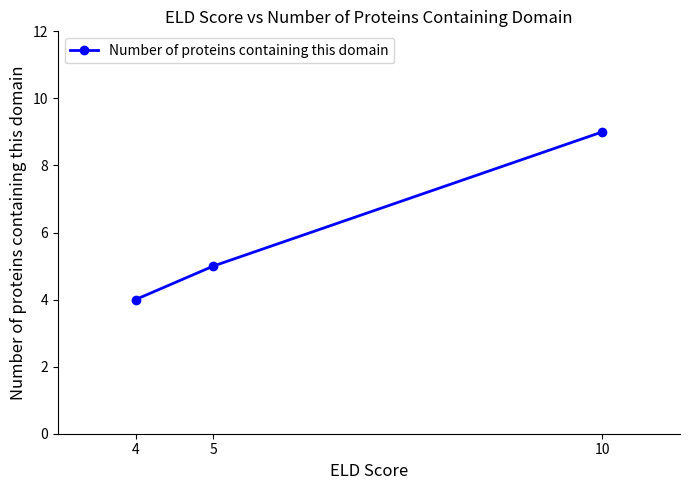

What is the sum of the values at 10 and 4?

13